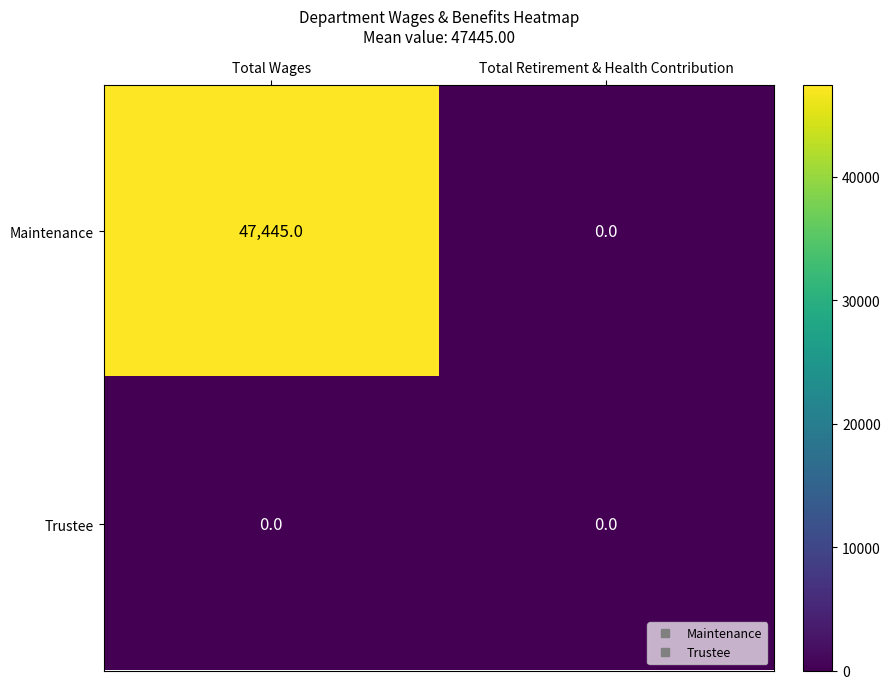

Reading right to left, extract all data points from this chart.

Maintenance: 0	47445
Trustee: 0	0